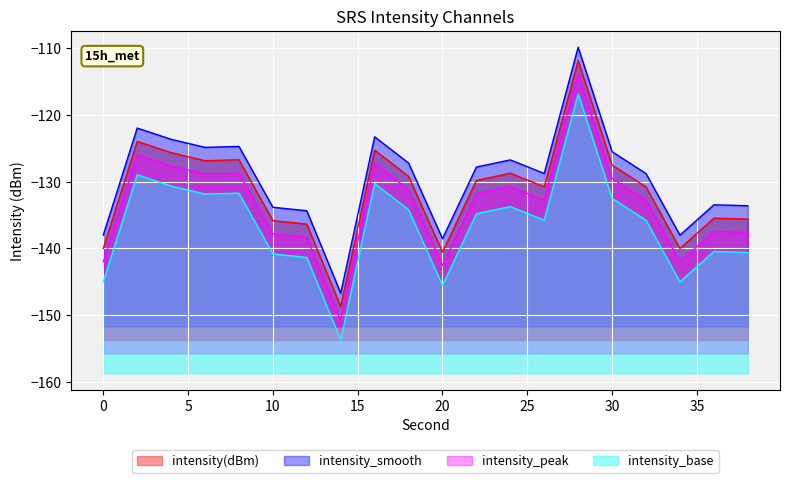

What are all the series names shown in the legend?

intensity(dBm), intensity_smooth, intensity_peak, intensity_base